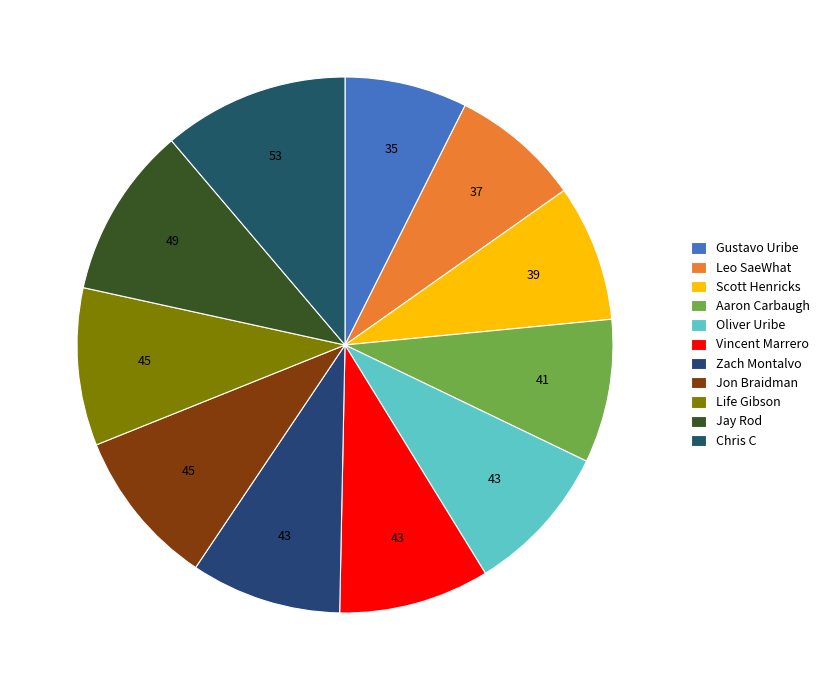

Does Zach Montalvo account for over 50% of the chart?

No